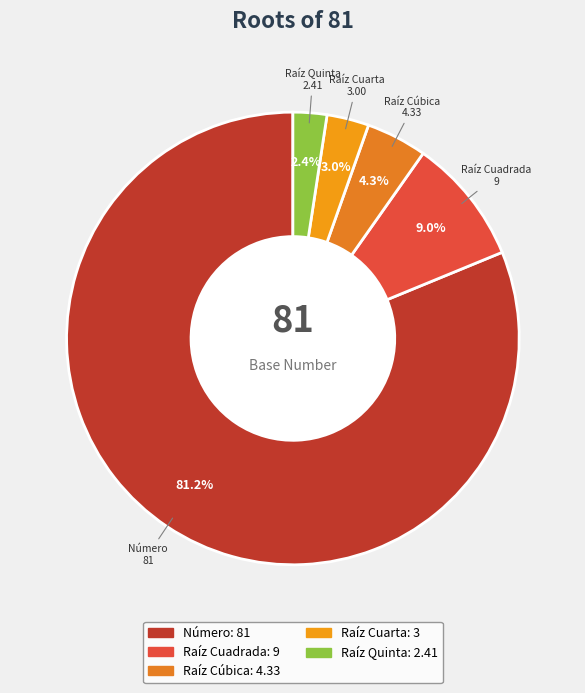

Rank the categories by value from highest to lowest.

Número, Raíz Cuadrada, Raíz Cúbica, Raíz Cuarta, Raíz Quinta